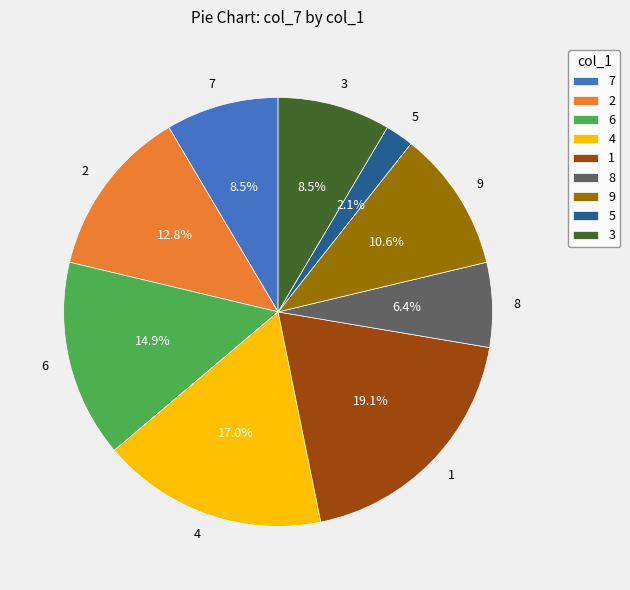

Is there a majority slice in this chart?

No